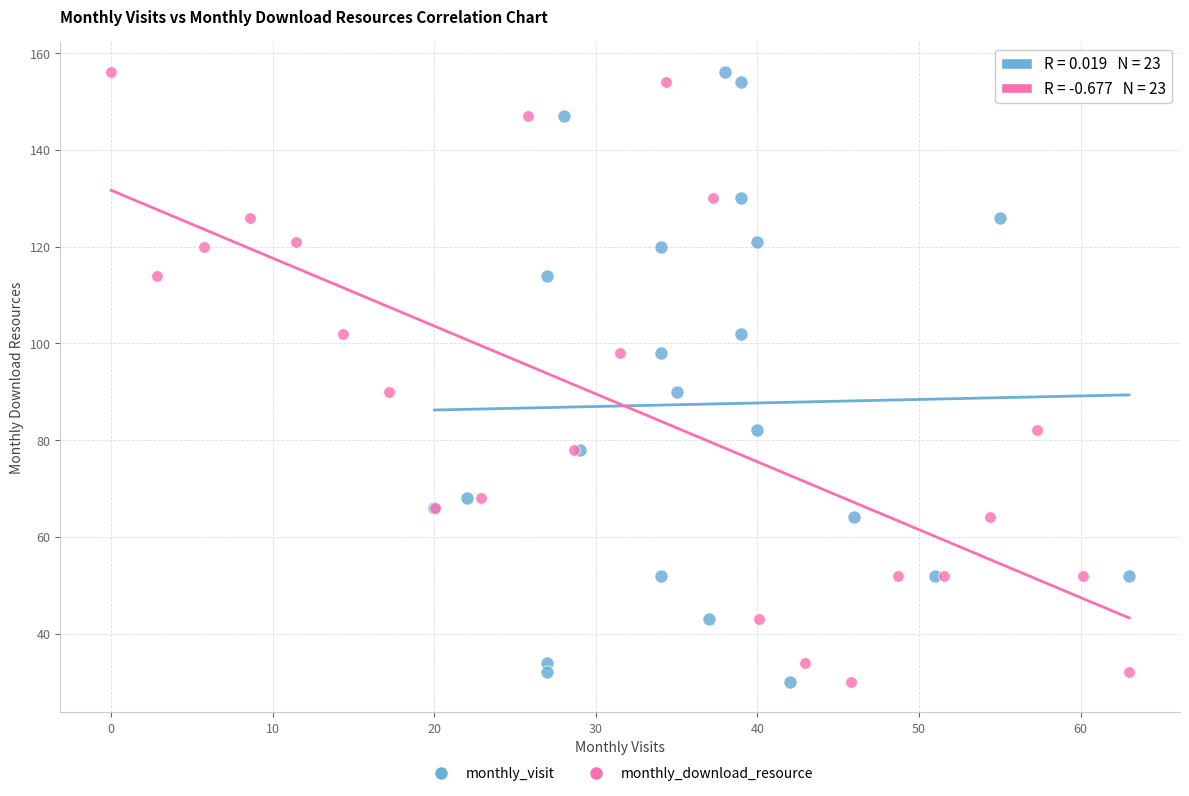

What are all the series names shown in the legend?

monthly_visit, monthly_download_resource